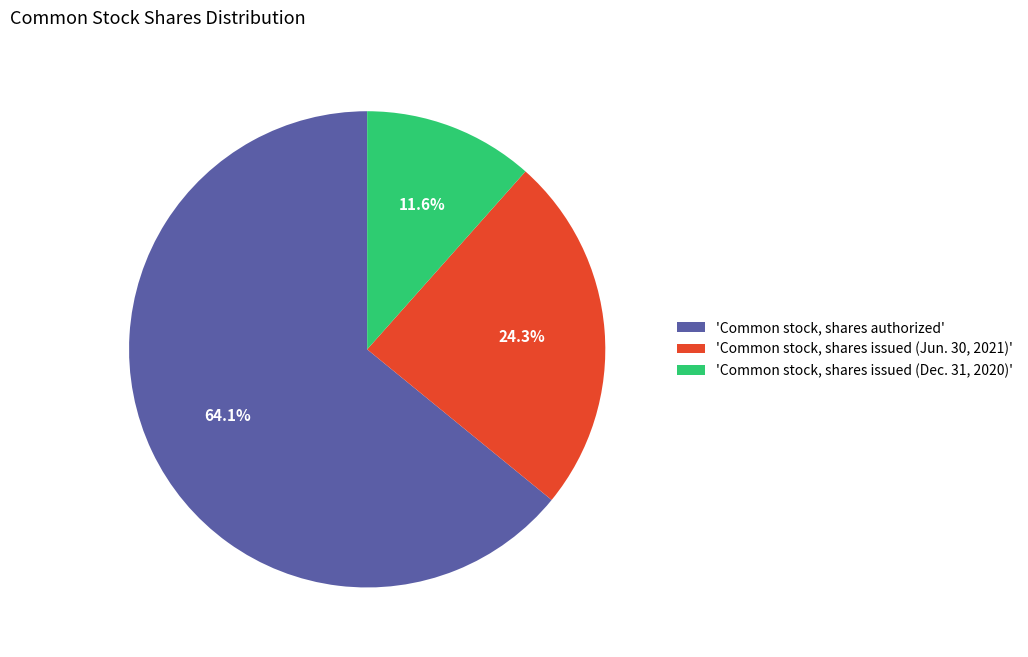

Approximately how many times larger is the value at 'Common stock, shares issued (Dec. 31, 2020)' compared to 'Common stock, shares issued (Jun. 30, 2021)'?

0.5